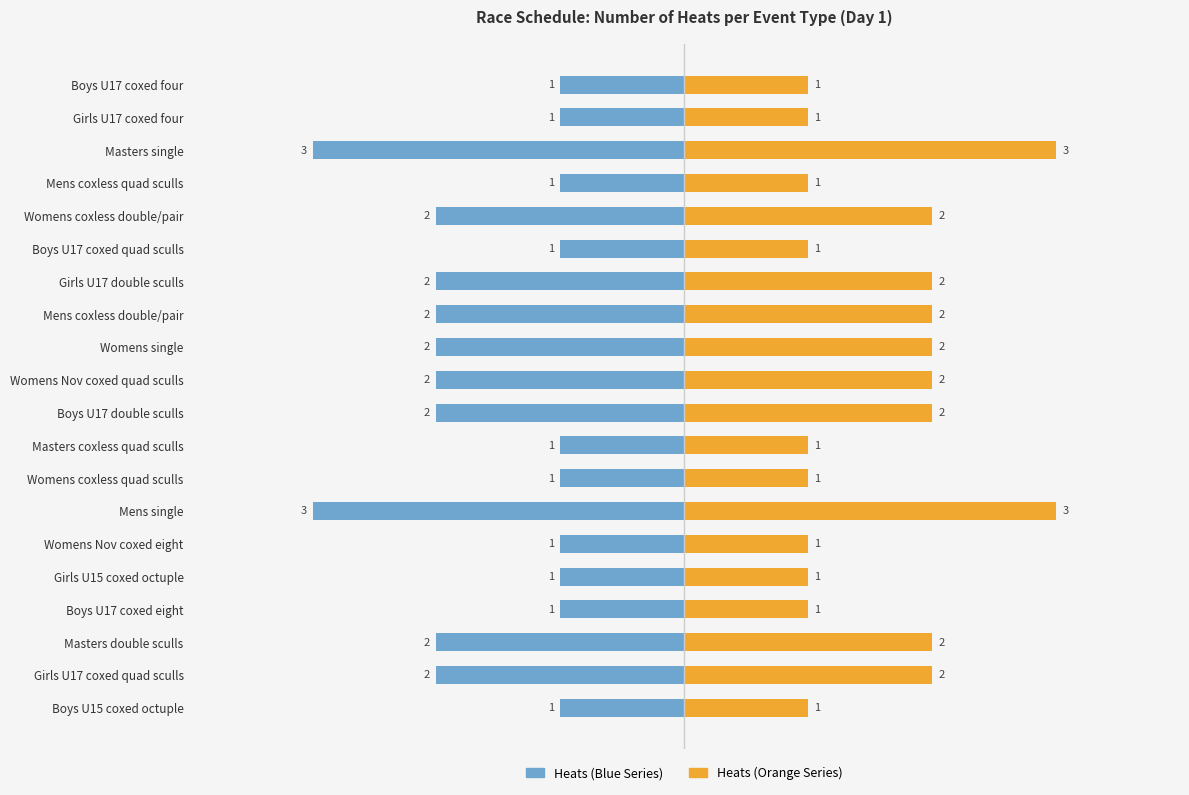

The Right (Heats) series shows 2 at Girls U17 coxed quad sculls. True or false?

True